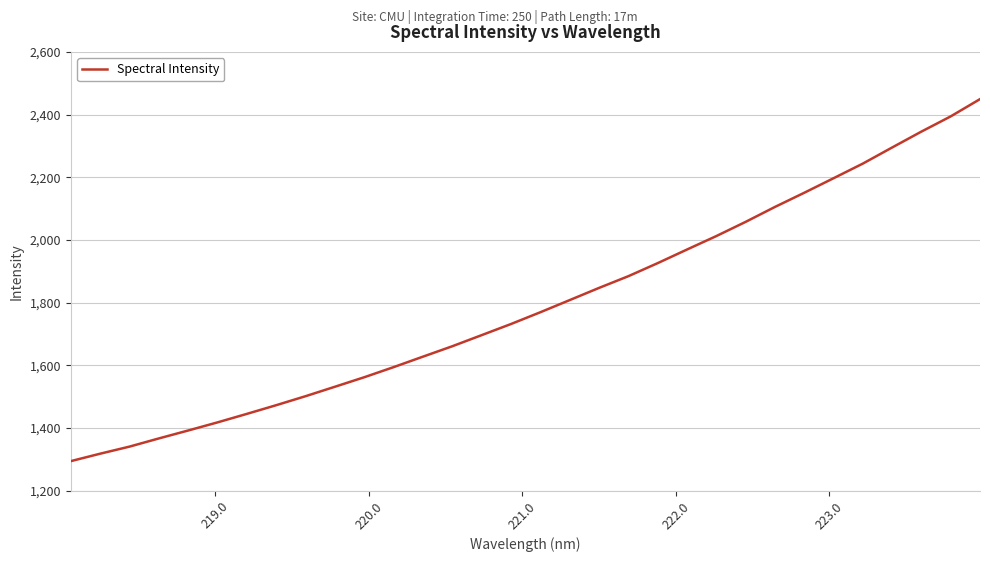

What is the difference between the maximum and second lowest values?

1131.5